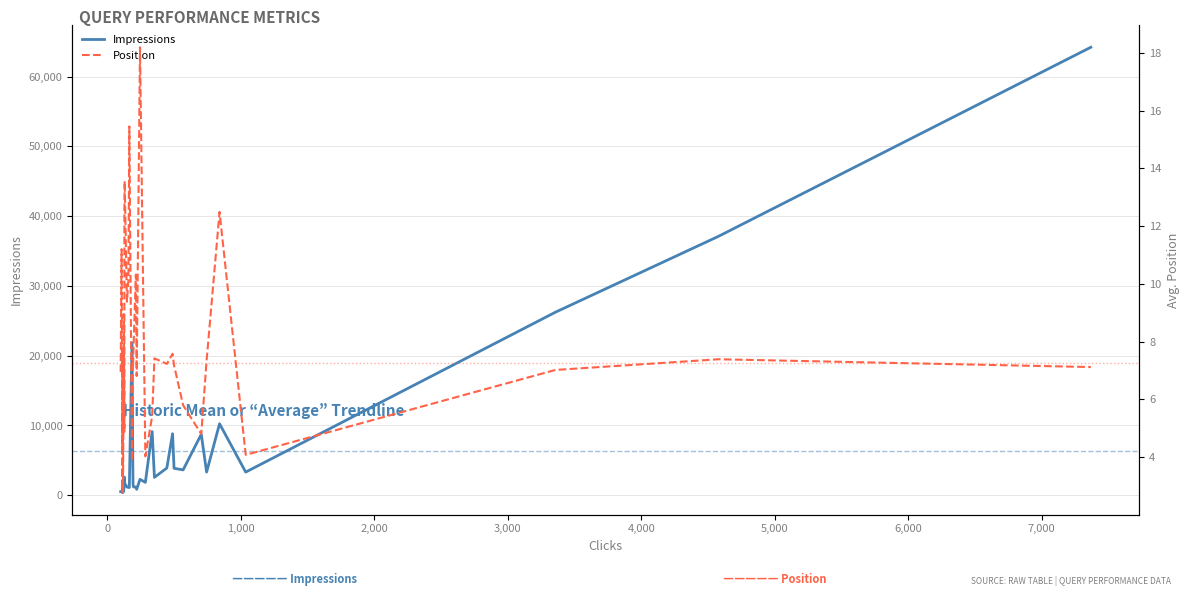

Which series has the widest spread of values?

Impressions